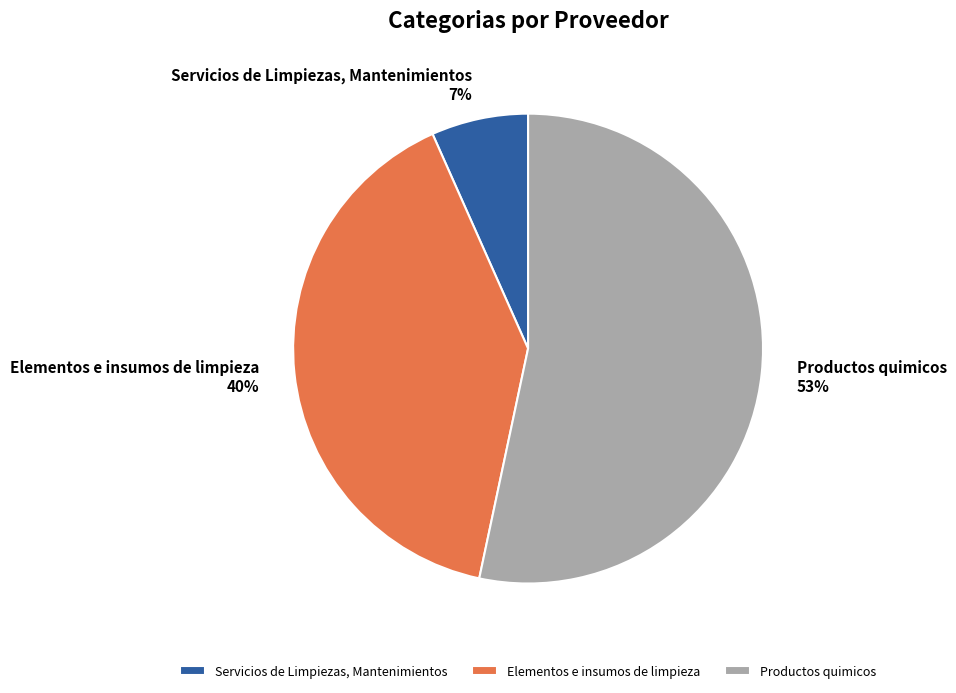

How many segments does this pie chart have?

3